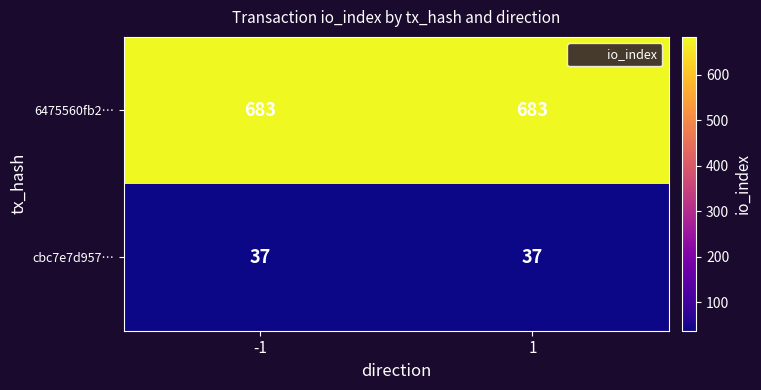

The value of cbc7e7d957… at 1 is 20. True or false?

False